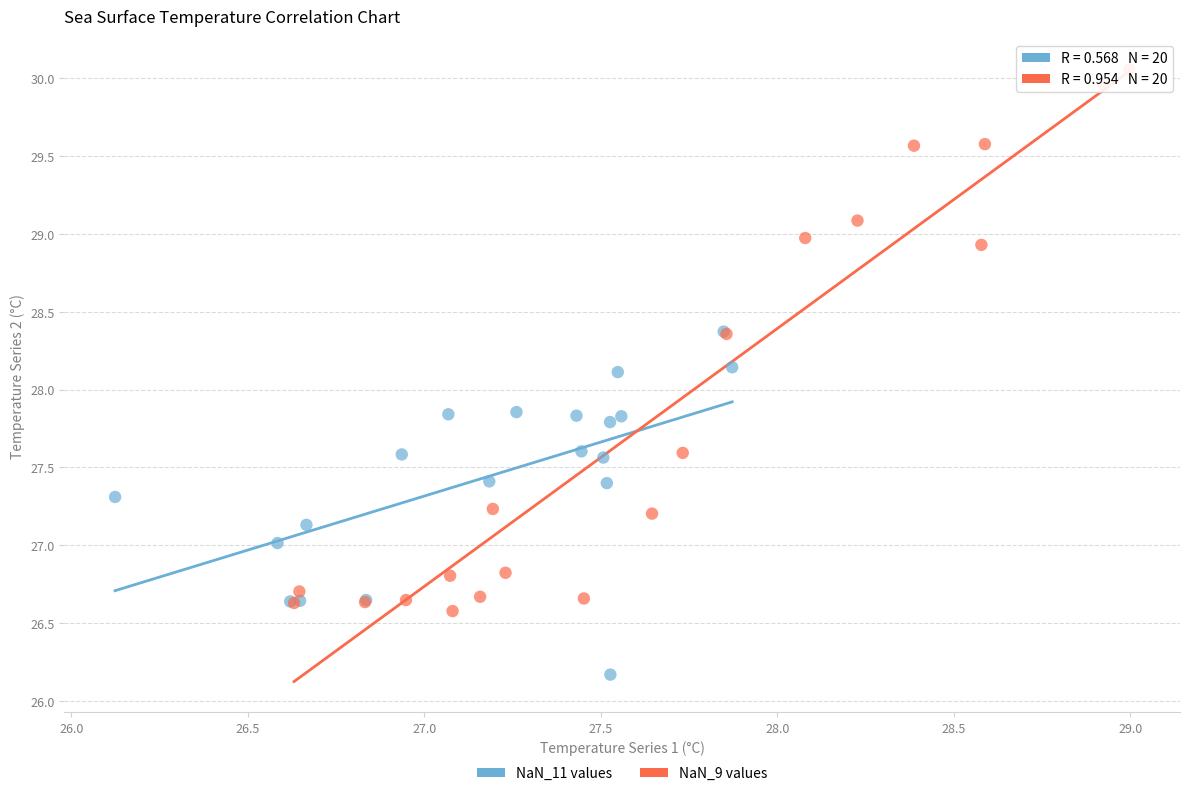

What are all the series names shown in the legend?

NaN_11 values, NaN_9 values